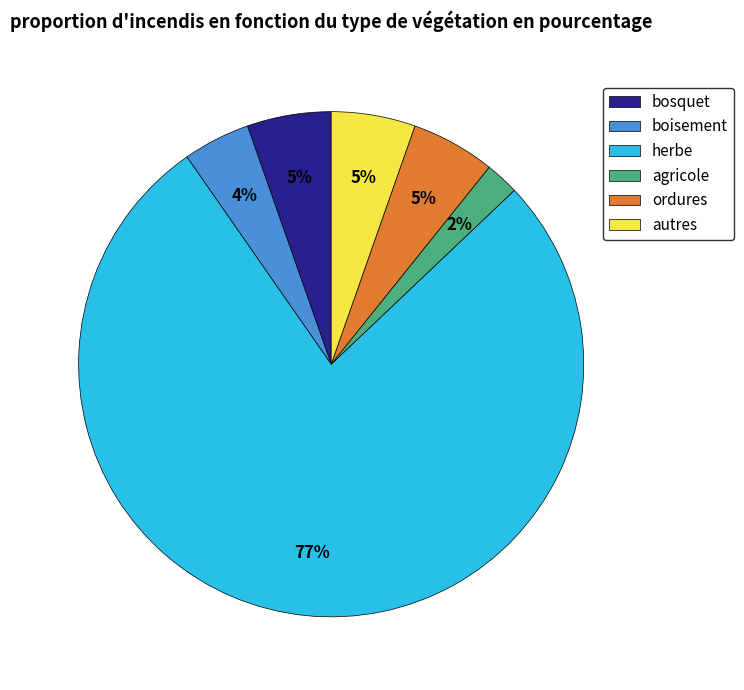

Which slice represents more than half of the pie?

herbe